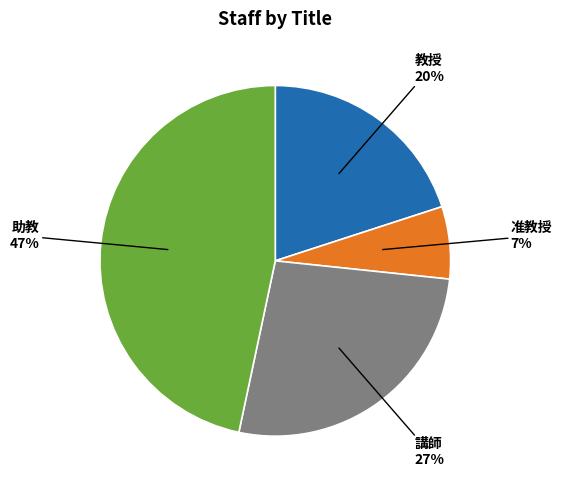

Which category has the smallest portion of the pie?

准教授